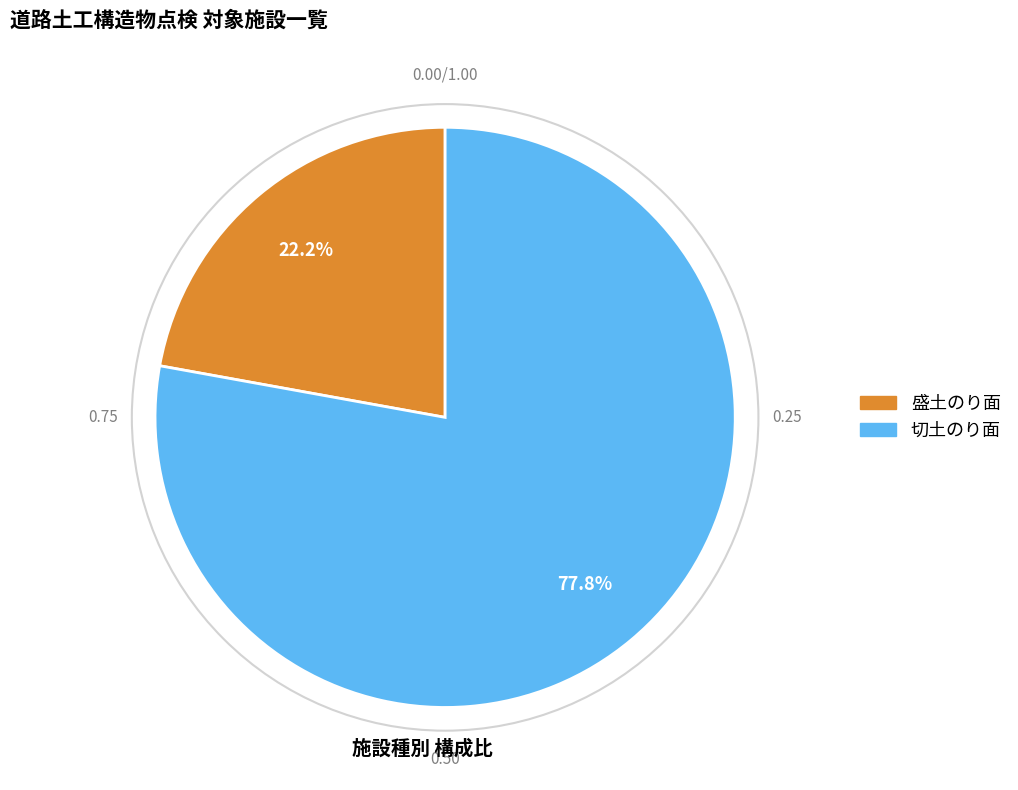

Which slice is the largest?

切土のり面